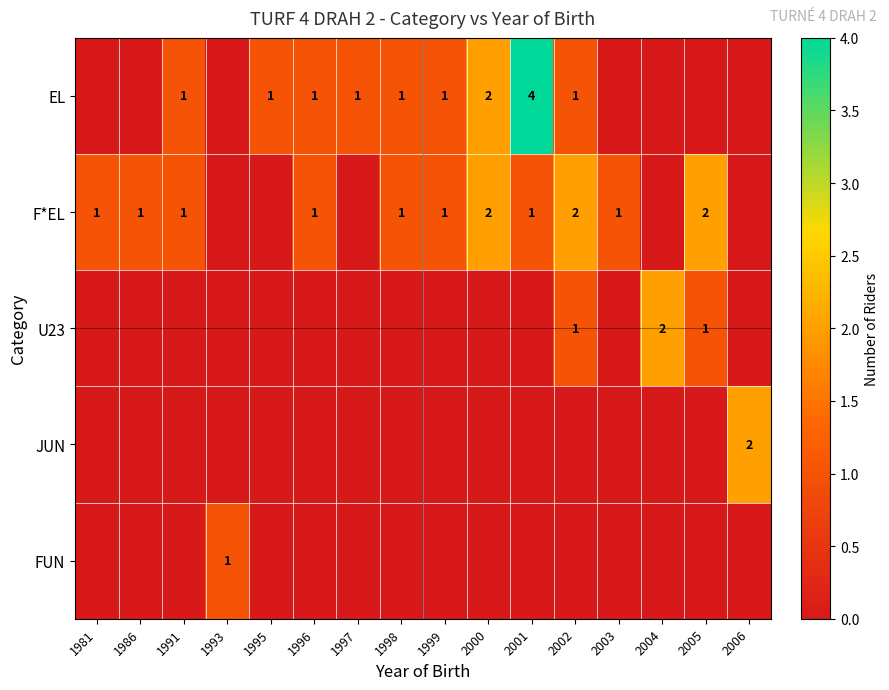

How many values in the F*EL series exceed 1?

3